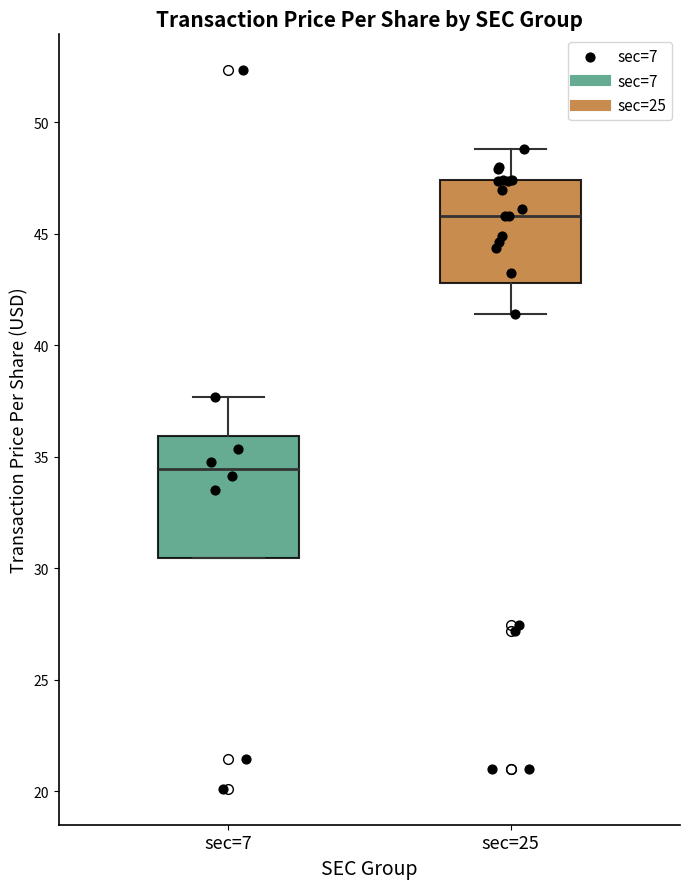

Comparing the boxes themselves (not the whiskers), which one is the tallest?

sec=7